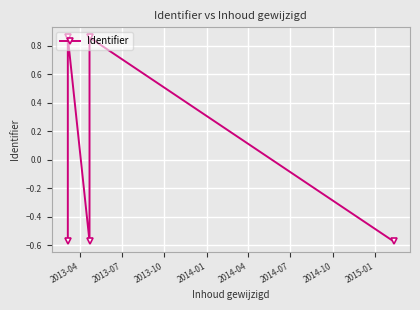

Rank the categories by value from lowest to highest.

2014-04, 2013-10, 2013-04, 2014-01, 2013-07